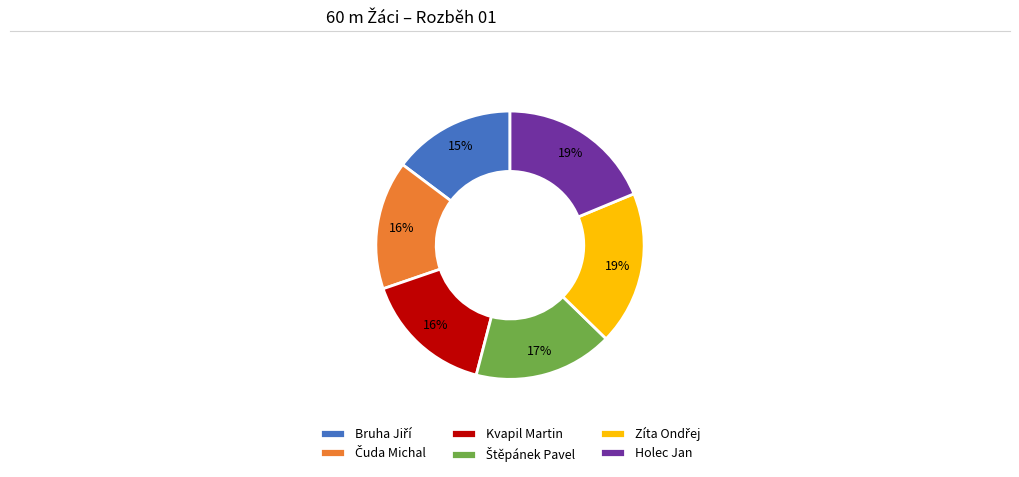

Is it true that Kvapil Martin is 16% of the pie?

True